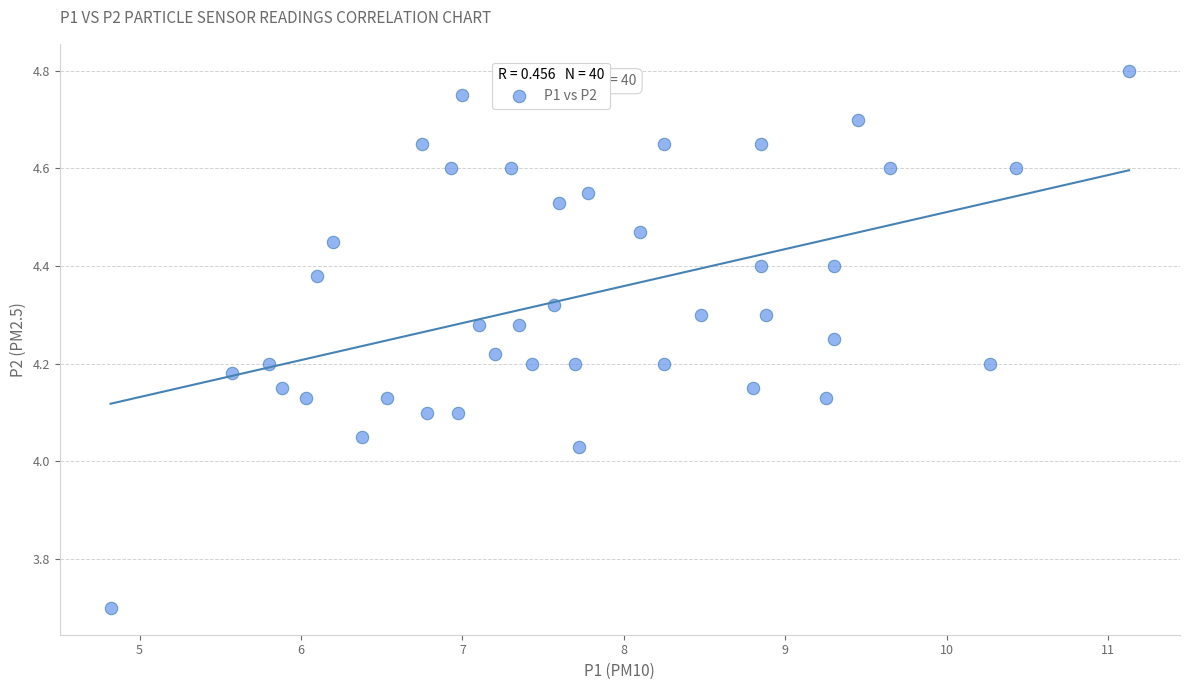

What is the range of X values (max minus min)?

6.3